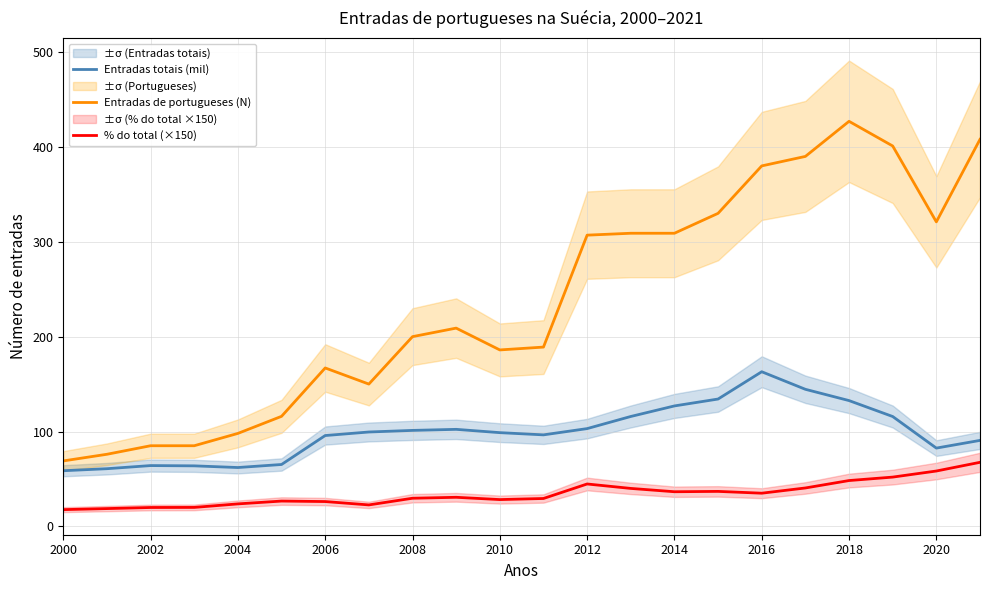

Which category has the highest value in the Entradas totais (mil) series?

2016